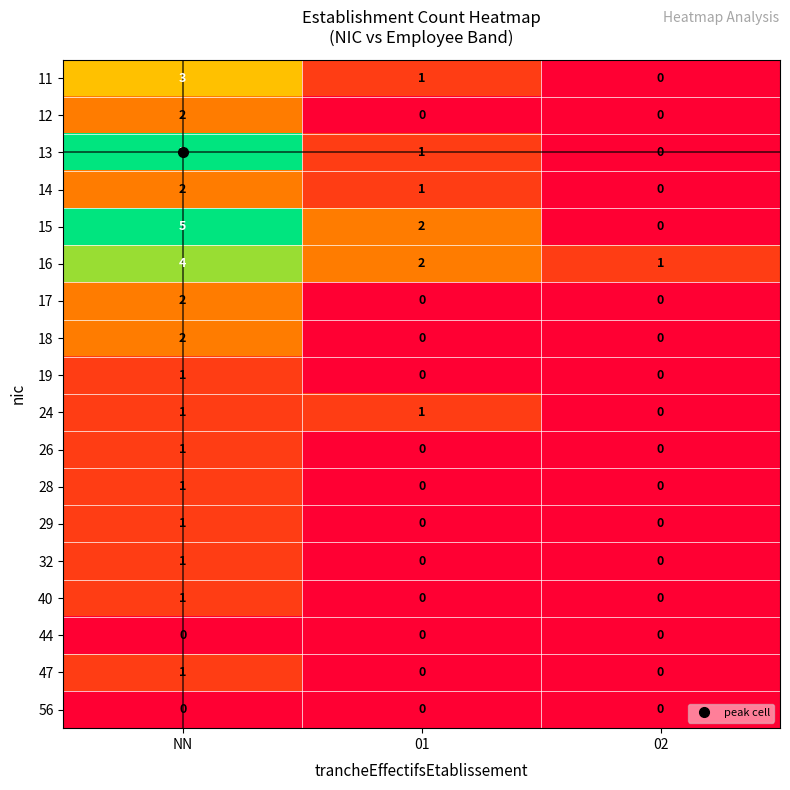

The 18 series shows 0 at 02. True or false?

True